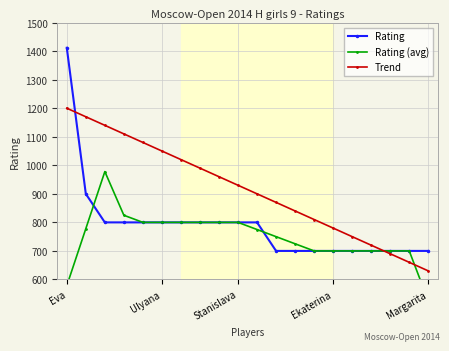

Is the value of Rating at 17 greater than the value of Trend at 17?

Yes